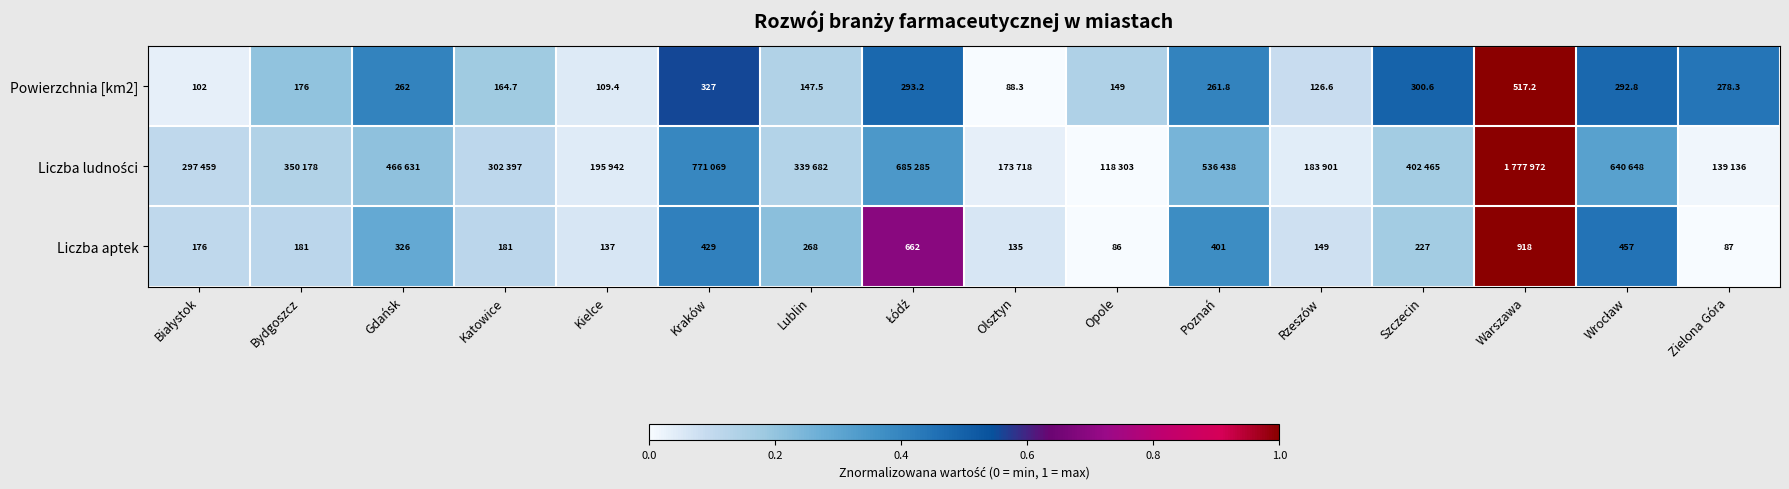

At which label does Liczba aptek first exceed 227?

Gdańsk